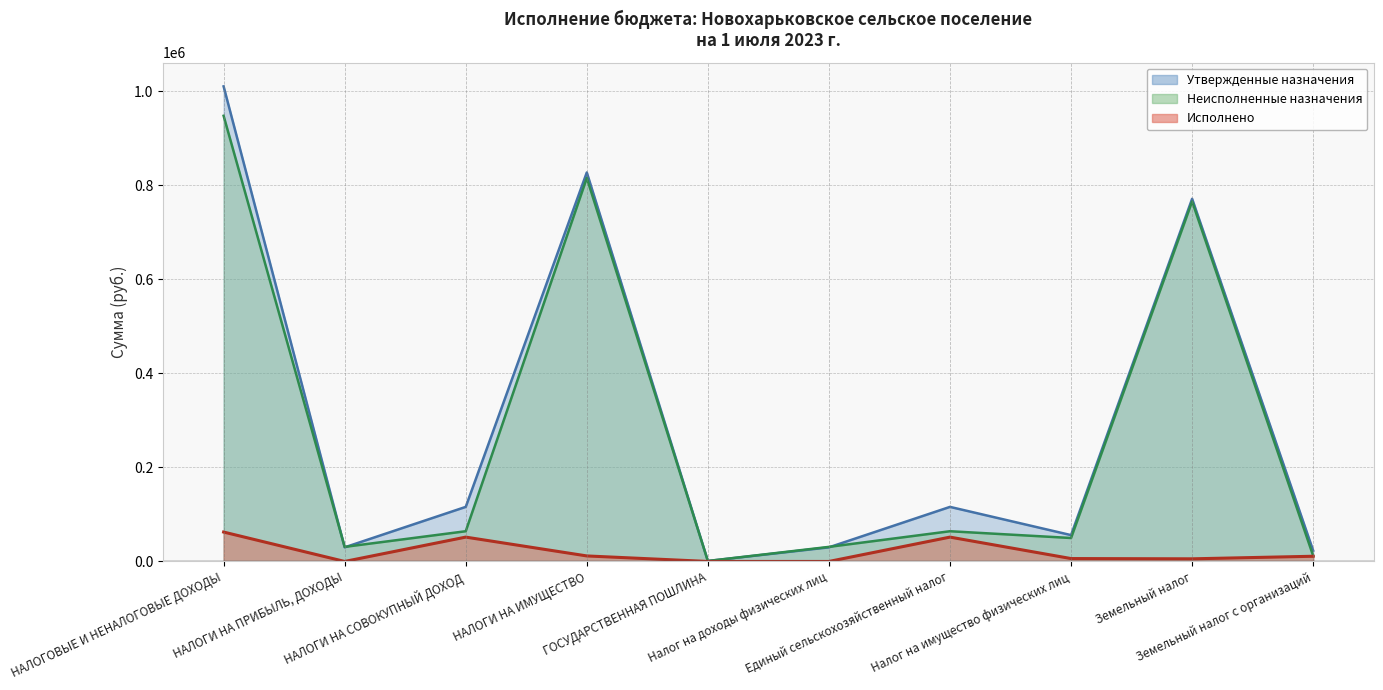

At how many categories does at least one series exceed 664199?

3